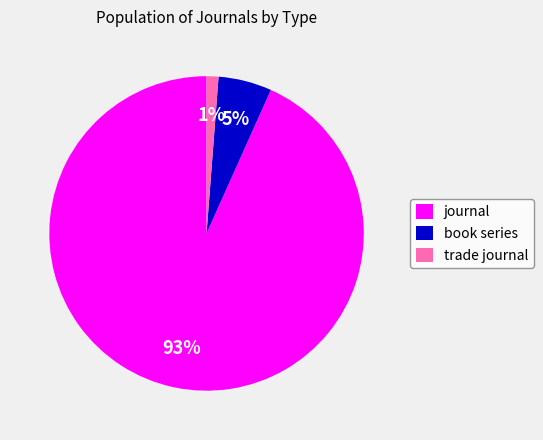

The book series slice represents 5% of the pie. True or false?

True